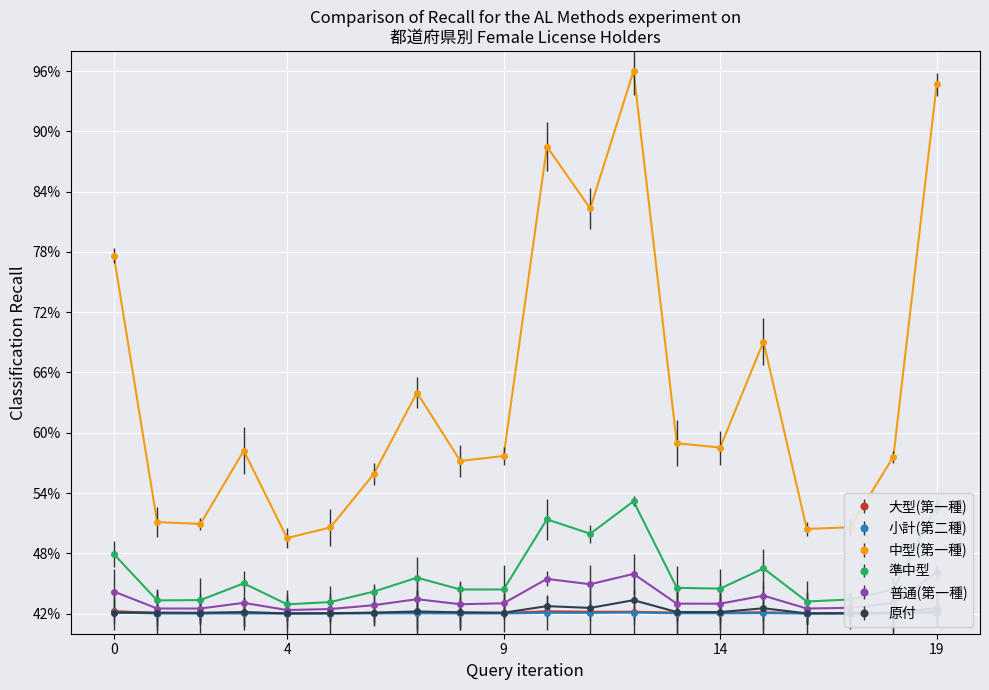

In 中型(第一種), how many points are lower than both neighbors (excluding endpoints)?

6